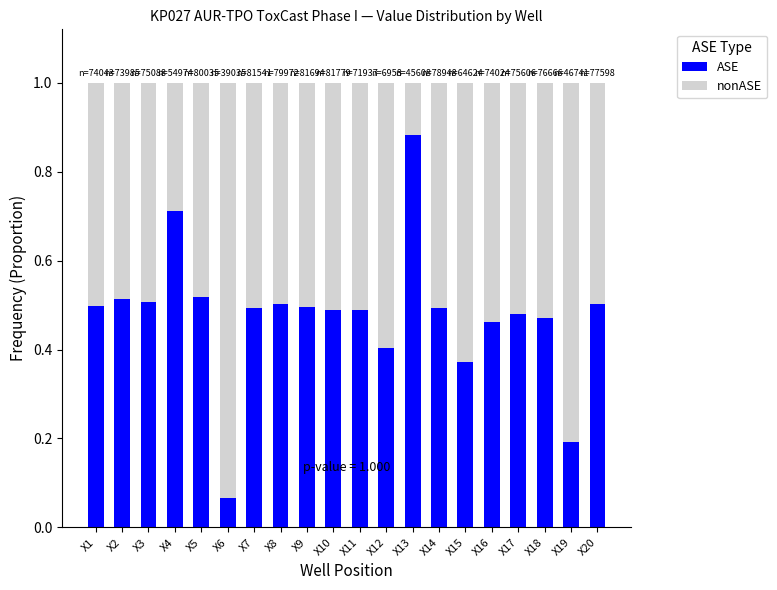

The value of ASE at X5 is 0.5. True or false?

True